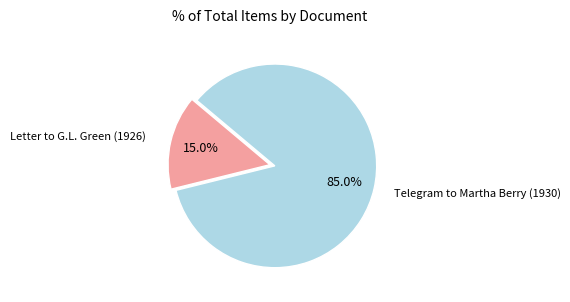

Does any single category account for the majority?

Yes